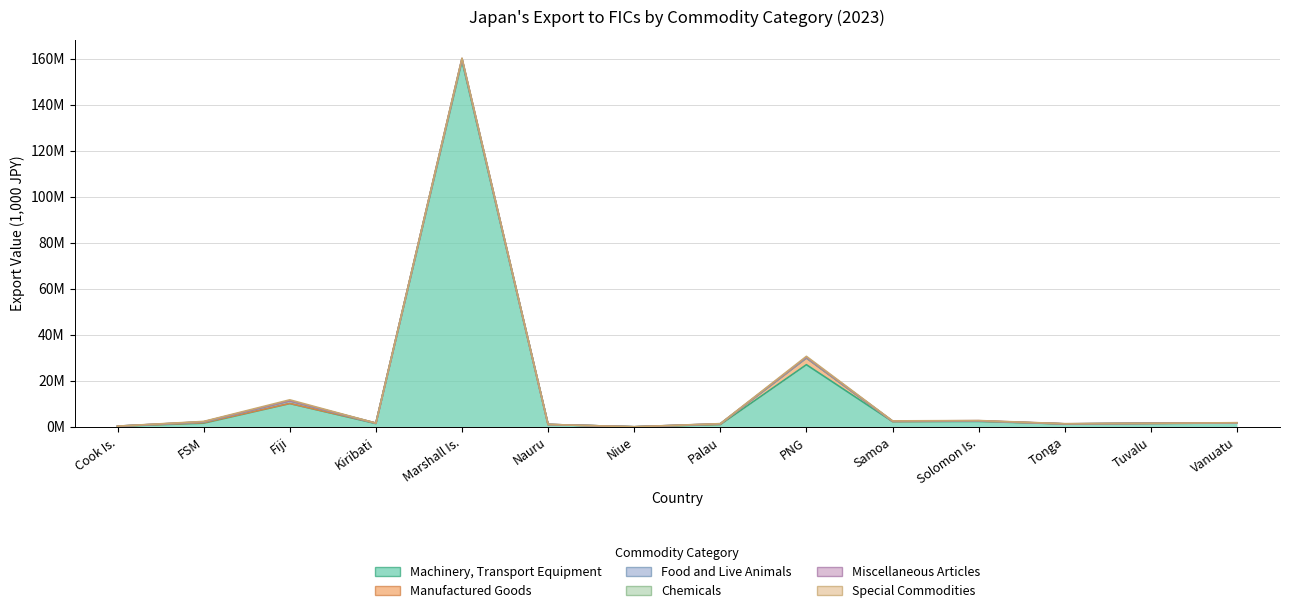

How many intersections are there between Special Commodities and Chemicals?

2